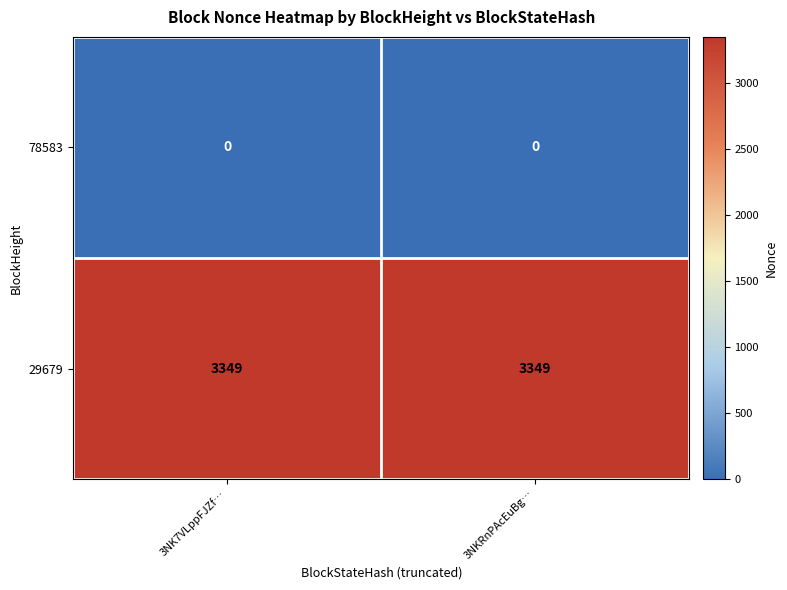

What is the sum of the 29679 values at 3NKRnPAcEuBg… and 3NK7VLppFJZf…?

6698